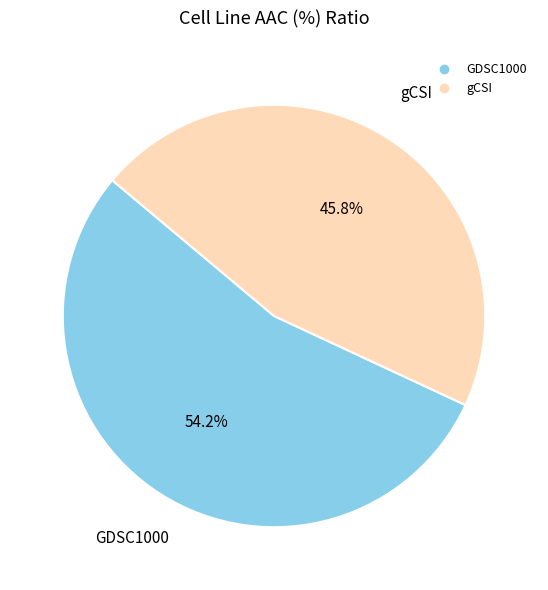

Does GDSC1000 represent more than half of the total?

Yes